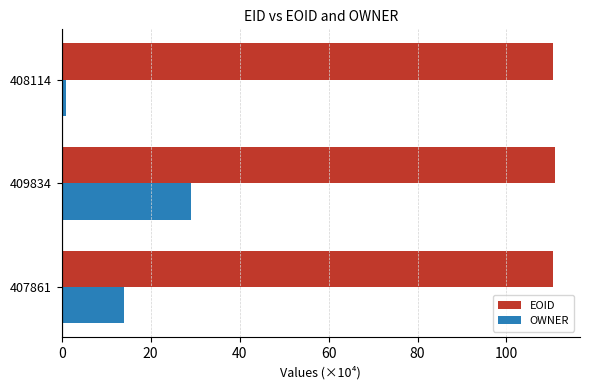

Which series changed the most between 407861 and 408114?

OWNER